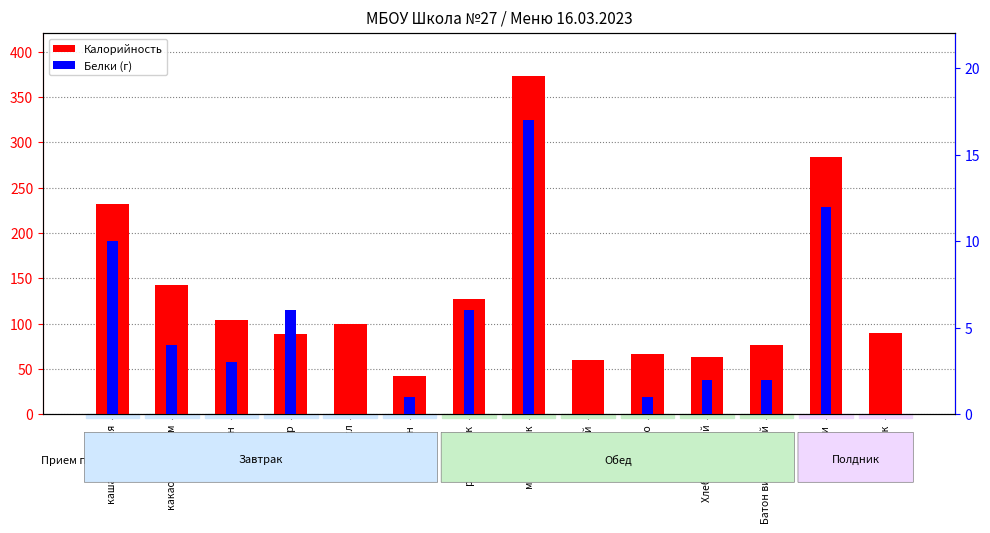

What is the difference between the second highest and second lowest values in the Калорийность series?

224